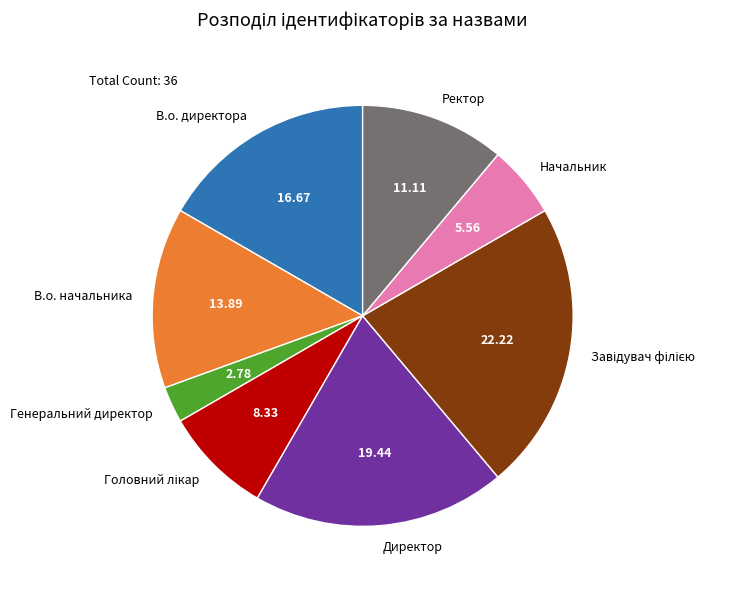

Which has a higher value, В.о. директора or В.о. начальника?

В.о. директора